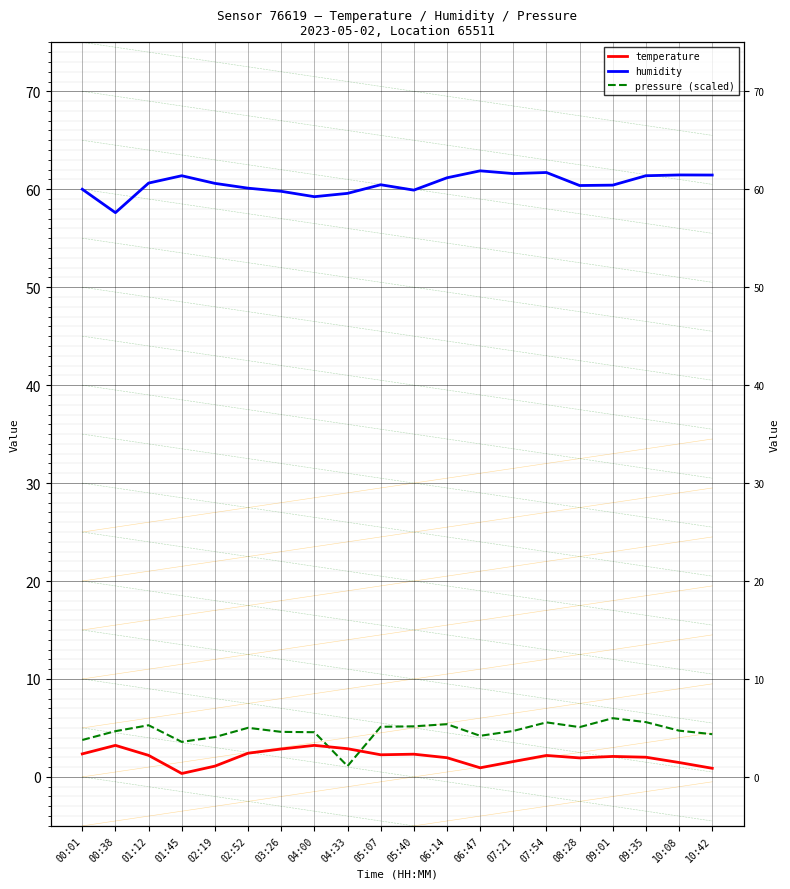

True or false: humidity and temperature intersect in this chart.

False